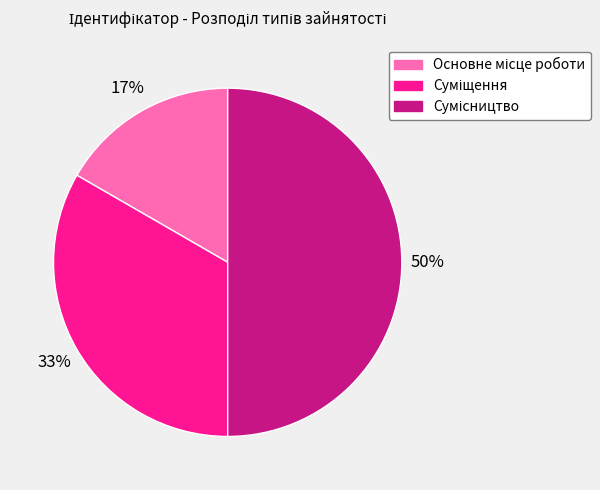

To the nearest percent, what is the average slice percentage?

33%